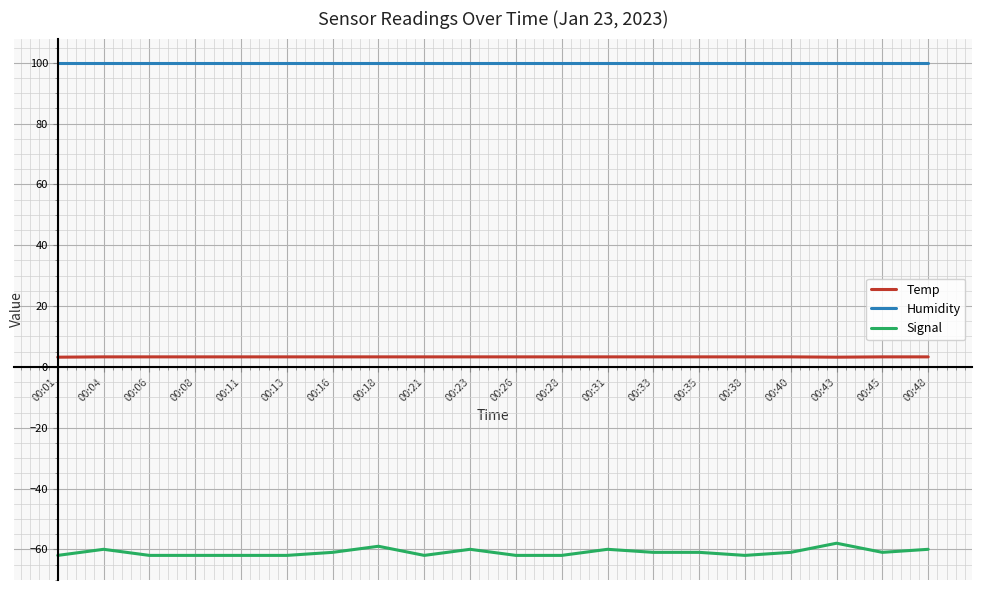

Which series has the largest total across all categories?

Humidity